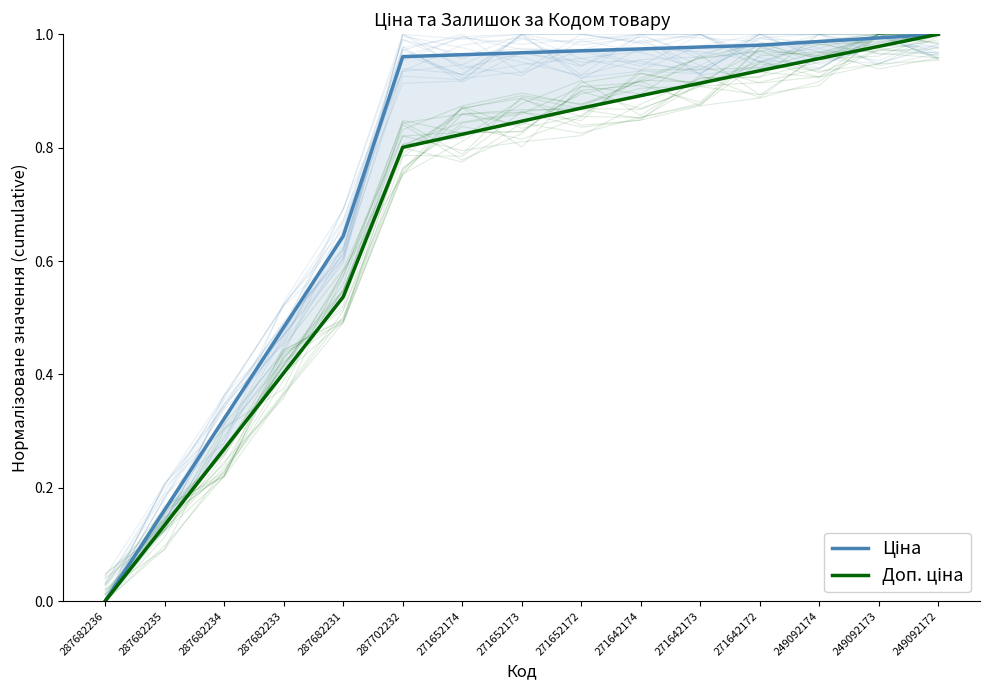

What is the label of the 9th point from the right?

271652174